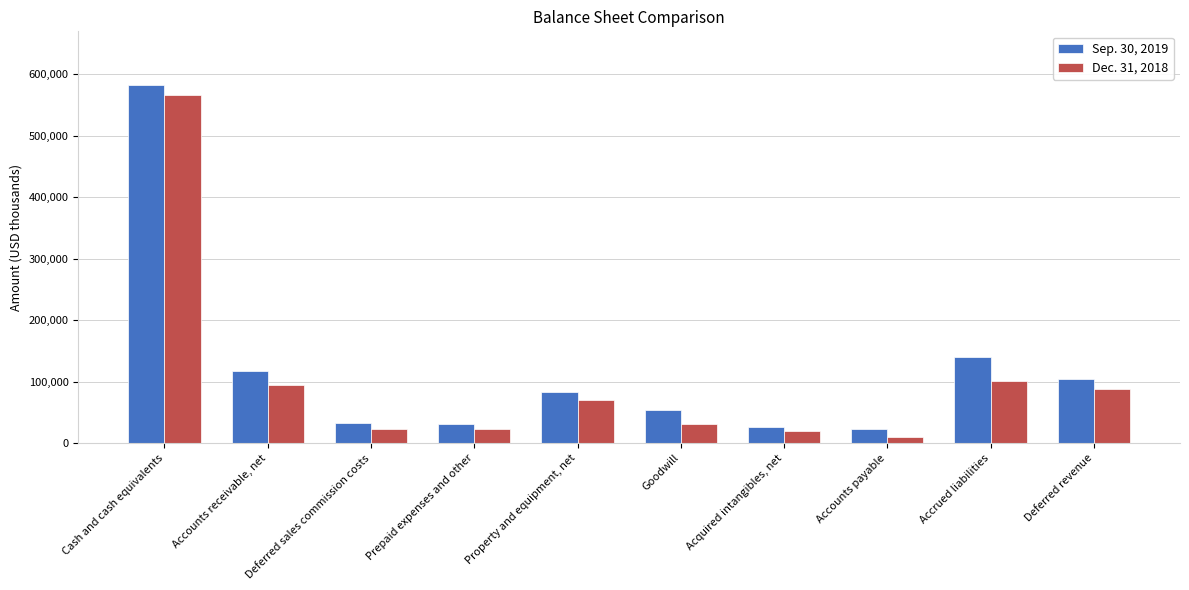

What are all the series names shown in the legend?

Sep. 30, 2019, Dec. 31, 2018